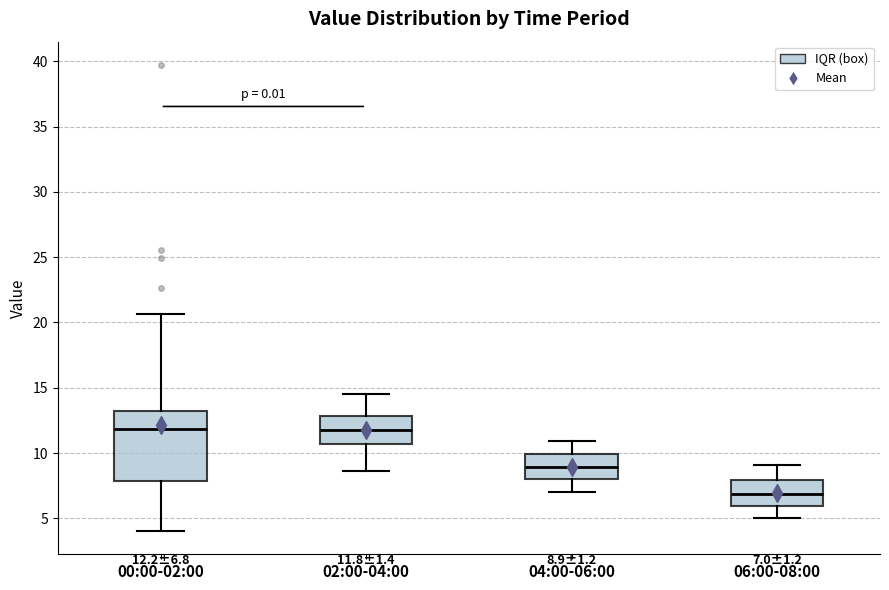

Which box's median line is the lowest?

06:00-08:00